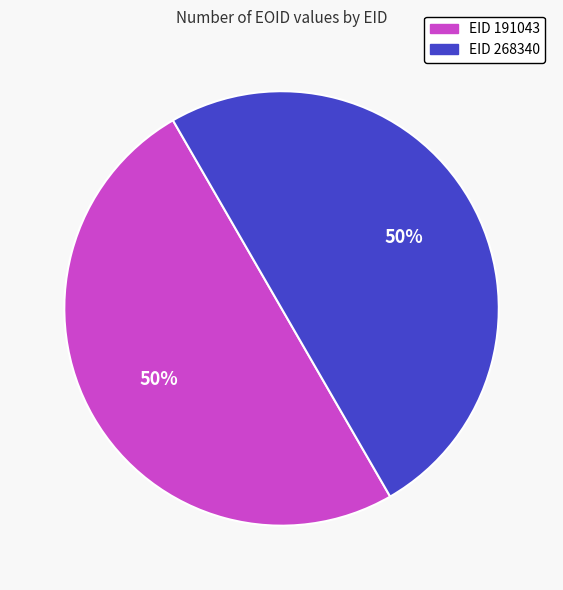

To the nearest percent, what is the average slice percentage?

50%